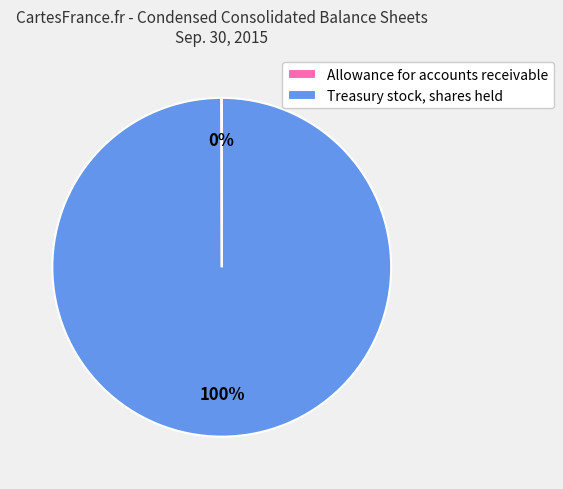

To the nearest percent, what percentage of the pie is Treasury stock, shares held?

100%